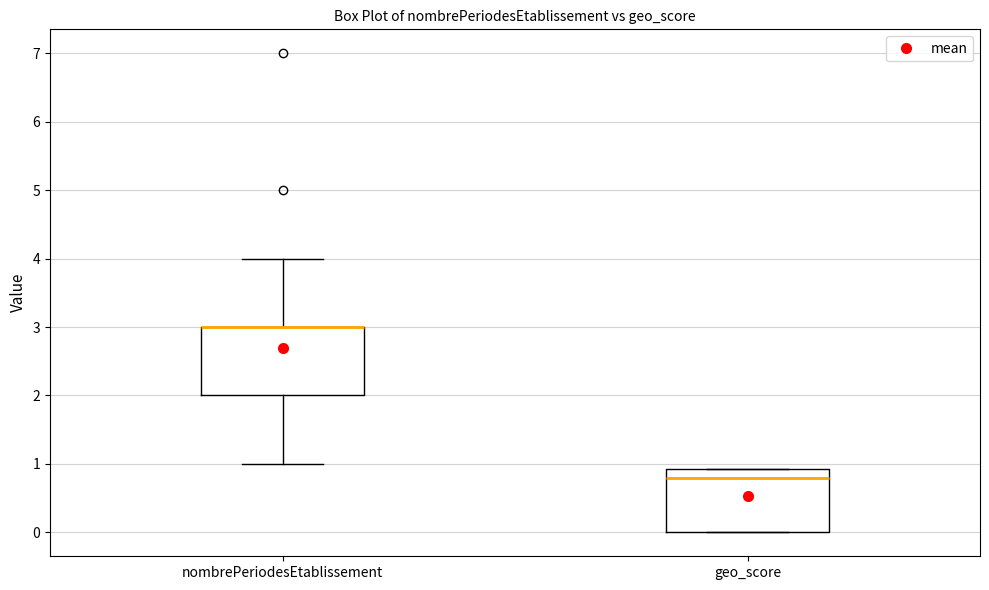

Reading left to right, transcribe this box plot: for each box, give where its median line is, the range the box spans, and where its two whiskers end, as read against the y-axis. The values are not printed on the chart, so give them approximately, as read against the axis.

nombrePeriodesEtablissement: median 3.0 (drawn on the box's upper edge), box 2.0 to 3.0, whiskers 1.0 to 4.0
geo_score: median 0.8, box 0.0 to 0.9, whiskers 0.0 to 0.9